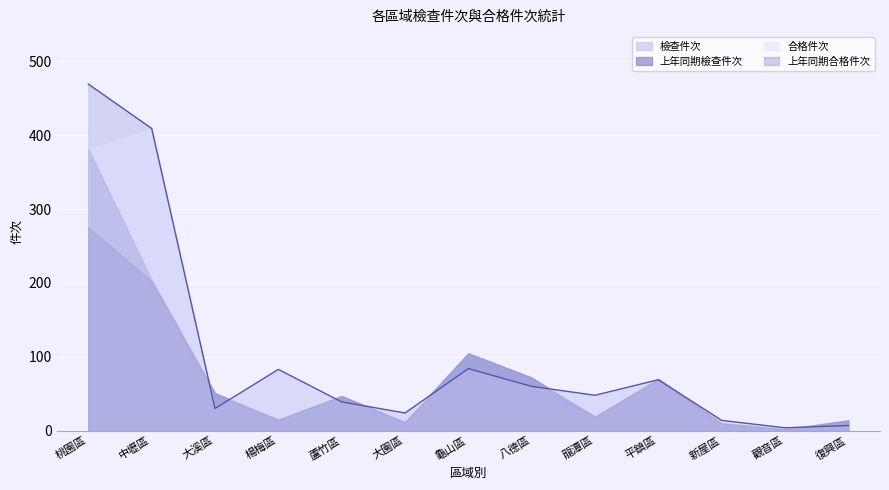

Is the value of 上年同期合格件次 at 平鎮區 greater than the value of 上年同期檢查件次 at 龍潭區?

Yes